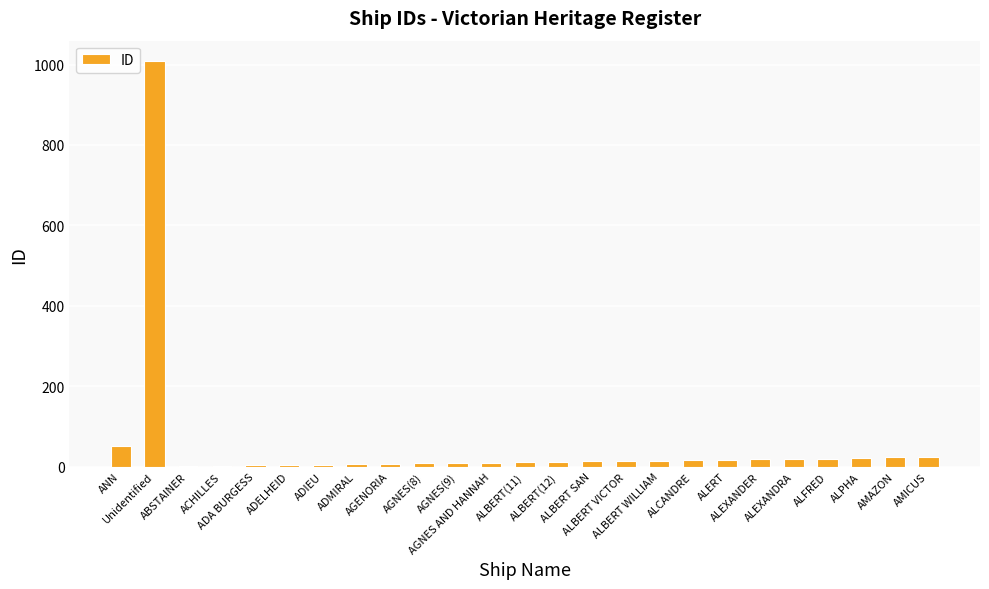

Does the chart contain stacked bars?

No